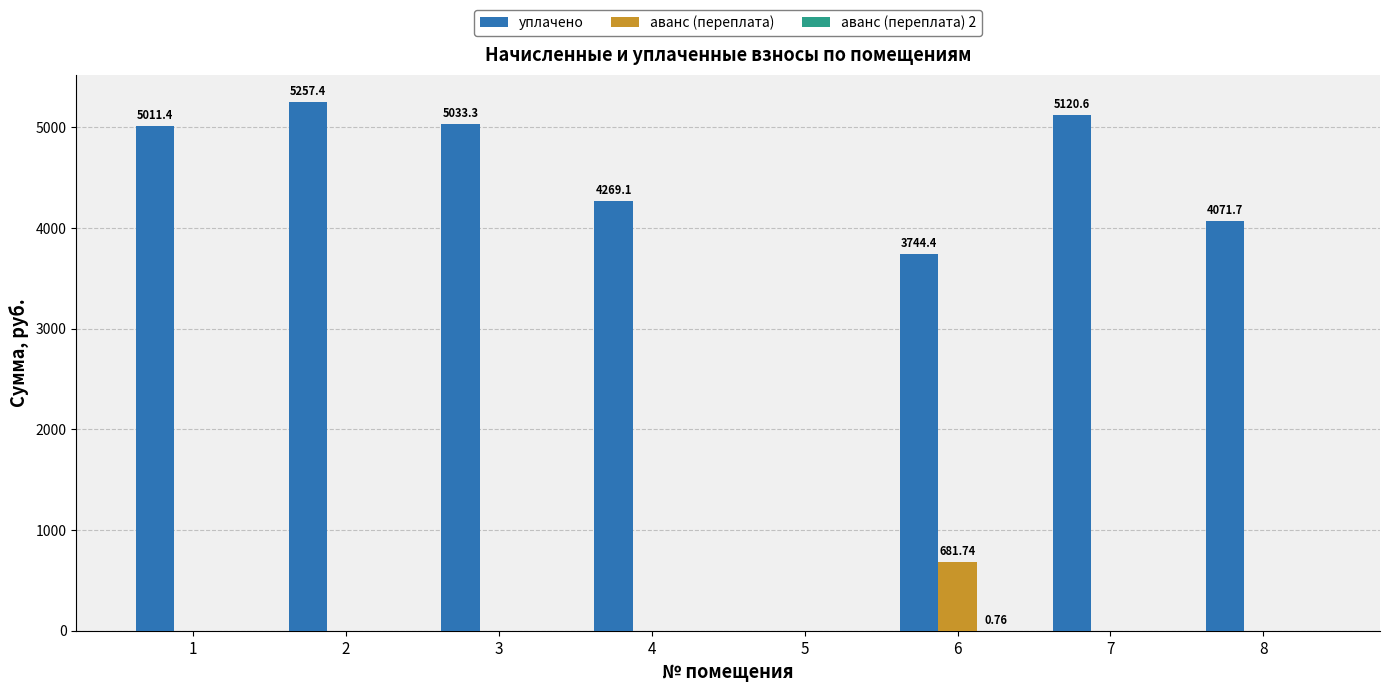

The уплачено series shows 4269.1 at 4. True or false?

True